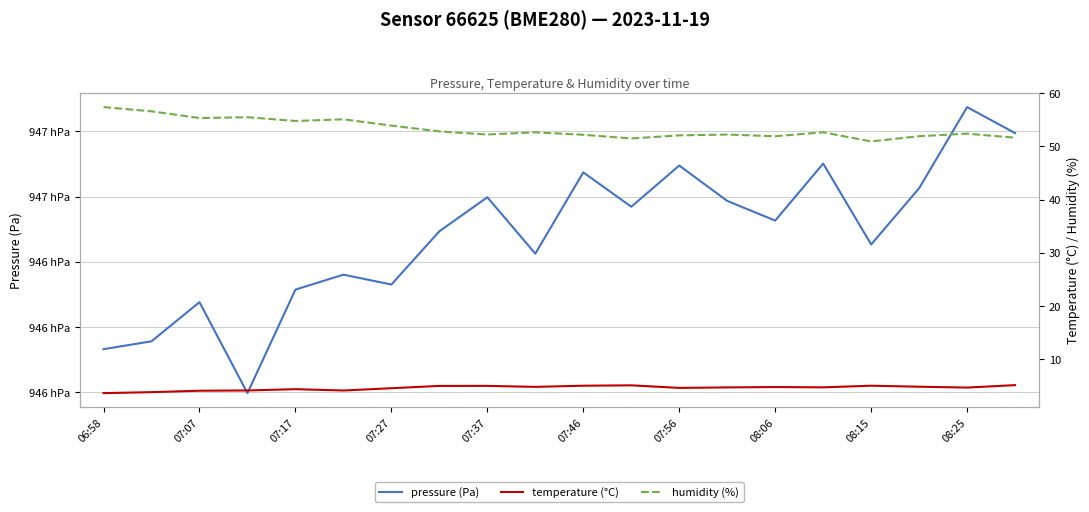

Is it true that humidity (%) equals 77.8 at 08:25?

False